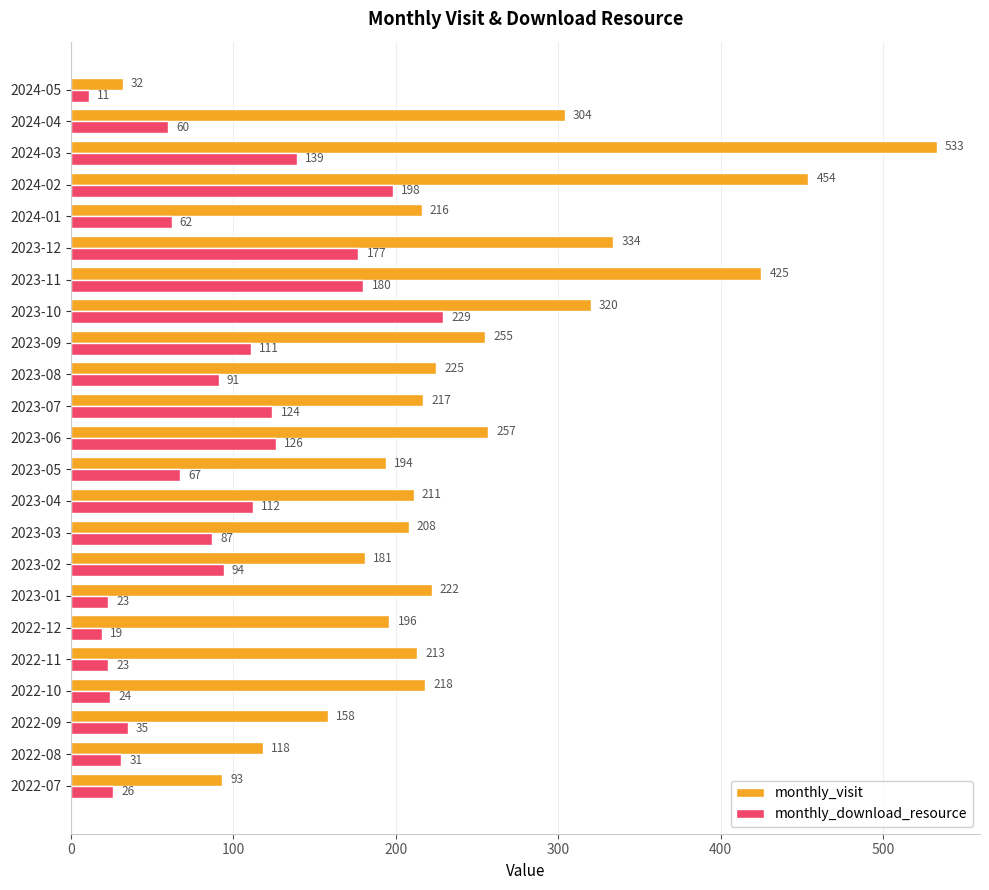

At how many categories does at least one series exceed 420?

3